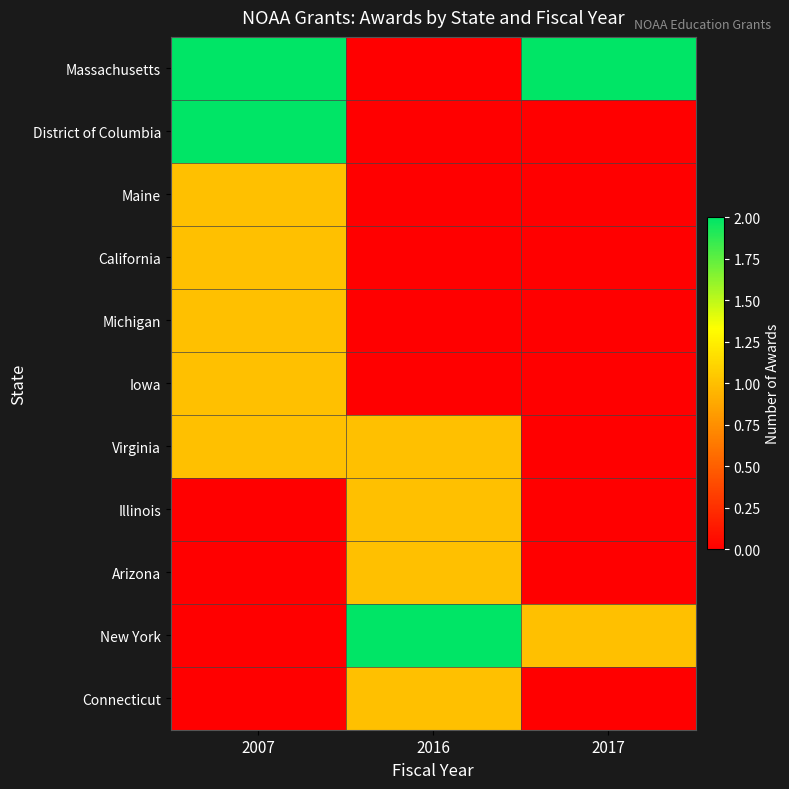

Reading right to left, what are all the values shown in this chart?

Massachusetts: 2017=2	2016=0	2007=2
District of Columbia: 2017=0	2016=0	2007=2
Maine: 2017=0	2016=0	2007=1
California: 2017=0	2016=0	2007=1
Michigan: 2017=0	2016=0	2007=1
Iowa: 2017=0	2016=0	2007=1
Virginia: 2017=0	2016=1	2007=1
Illinois: 2017=0	2016=1	2007=0
Arizona: 2017=0	2016=1	2007=0
New York: 2017=1	2016=2	2007=0
Connecticut: 2017=0	2016=1	2007=0